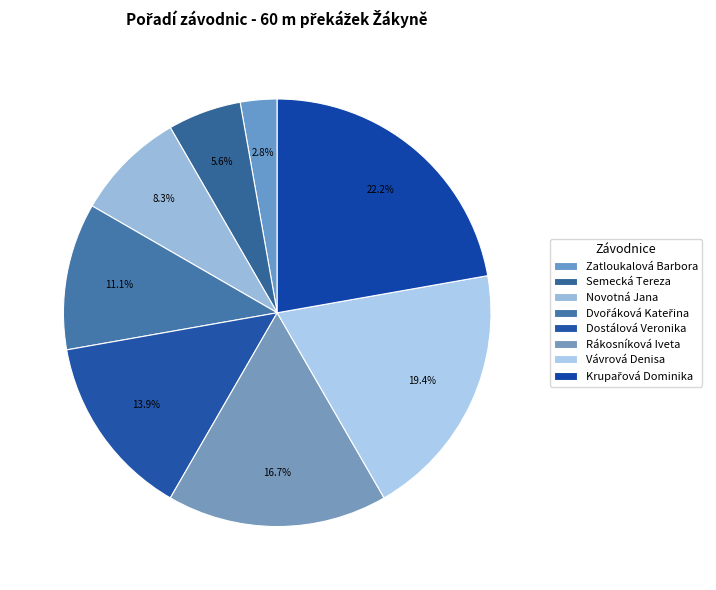

Do Krupařová Dominika and Dostálová Veronika together represent more than half of the pie?

No